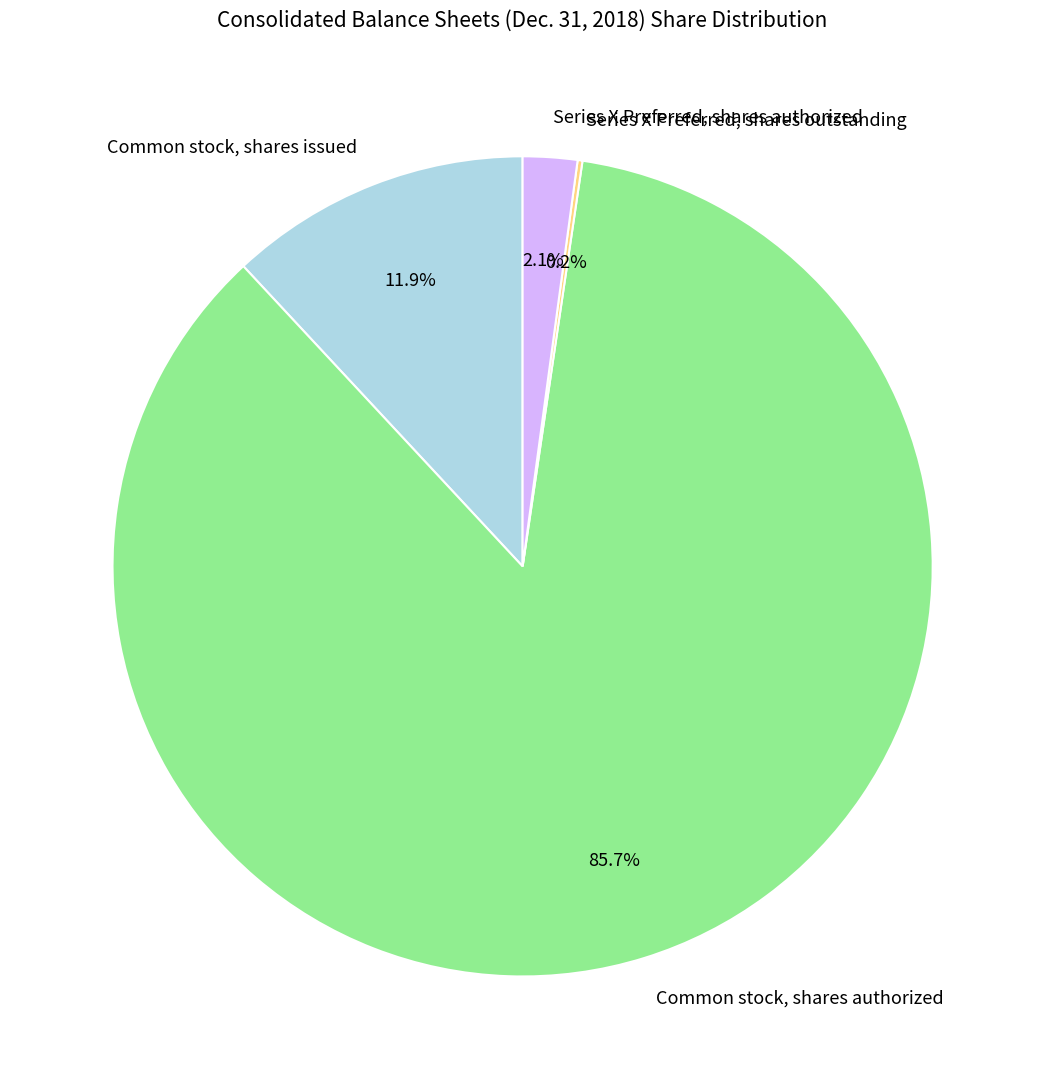

What is the majority slice?

Common stock, shares authorized